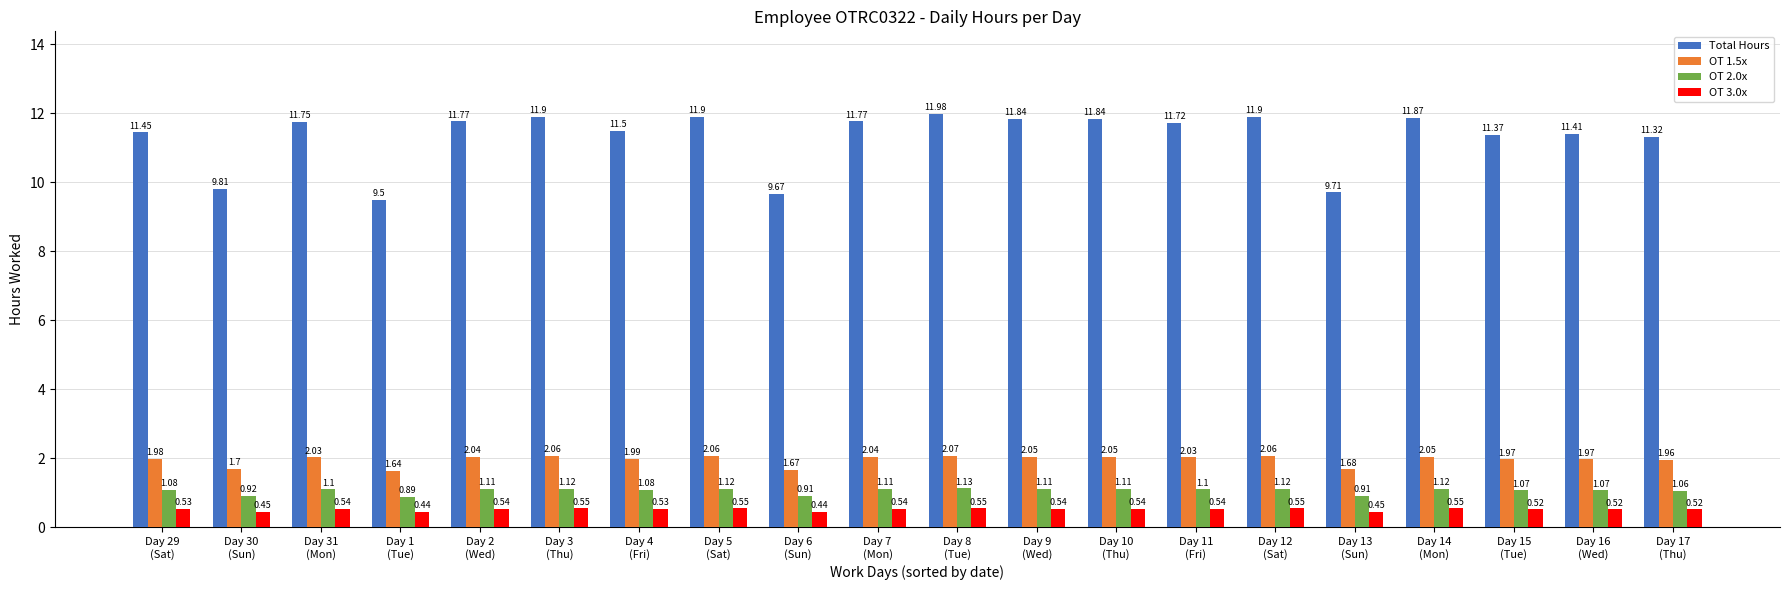

How many bars are there in each group?

4